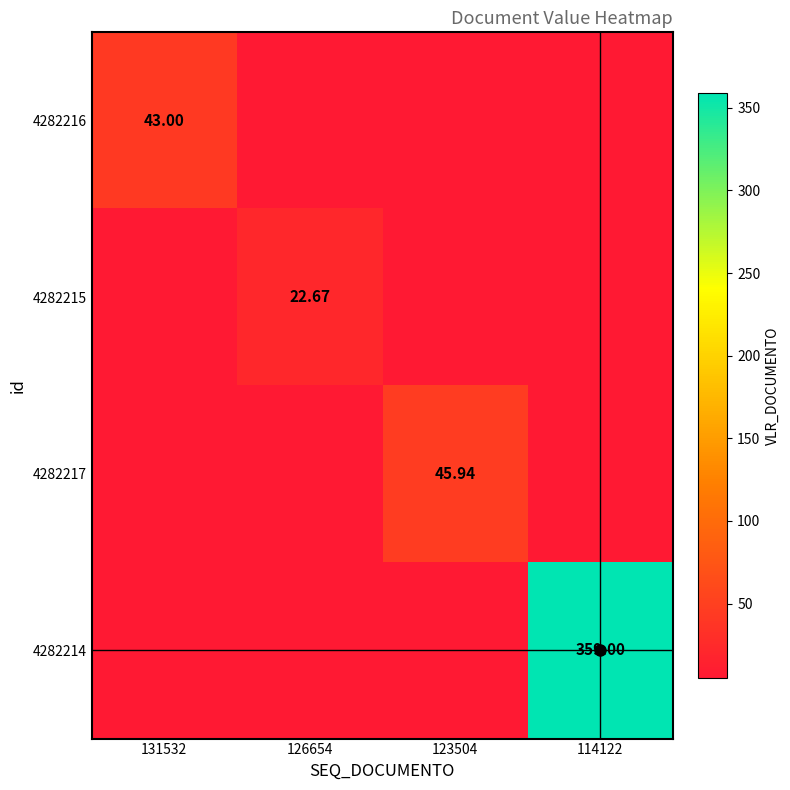

Between 114122 and 131532, which is larger?

131532